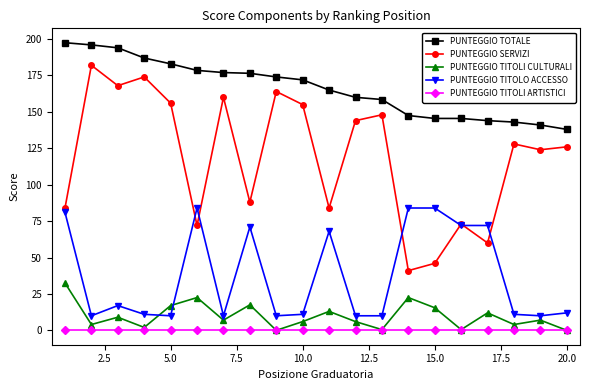

True or false: PUNTEGGIO SERVIZI and PUNTEGGIO TOTALE cross at least once.

False